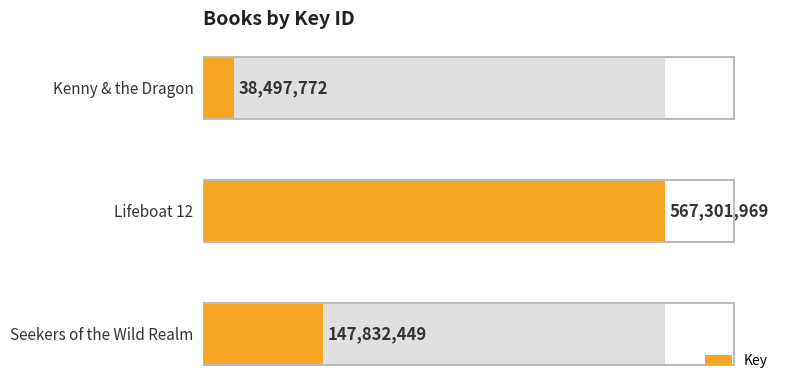

Reading left to right, transcribe all the data shown in this chart.

147832449	567301969	38497772